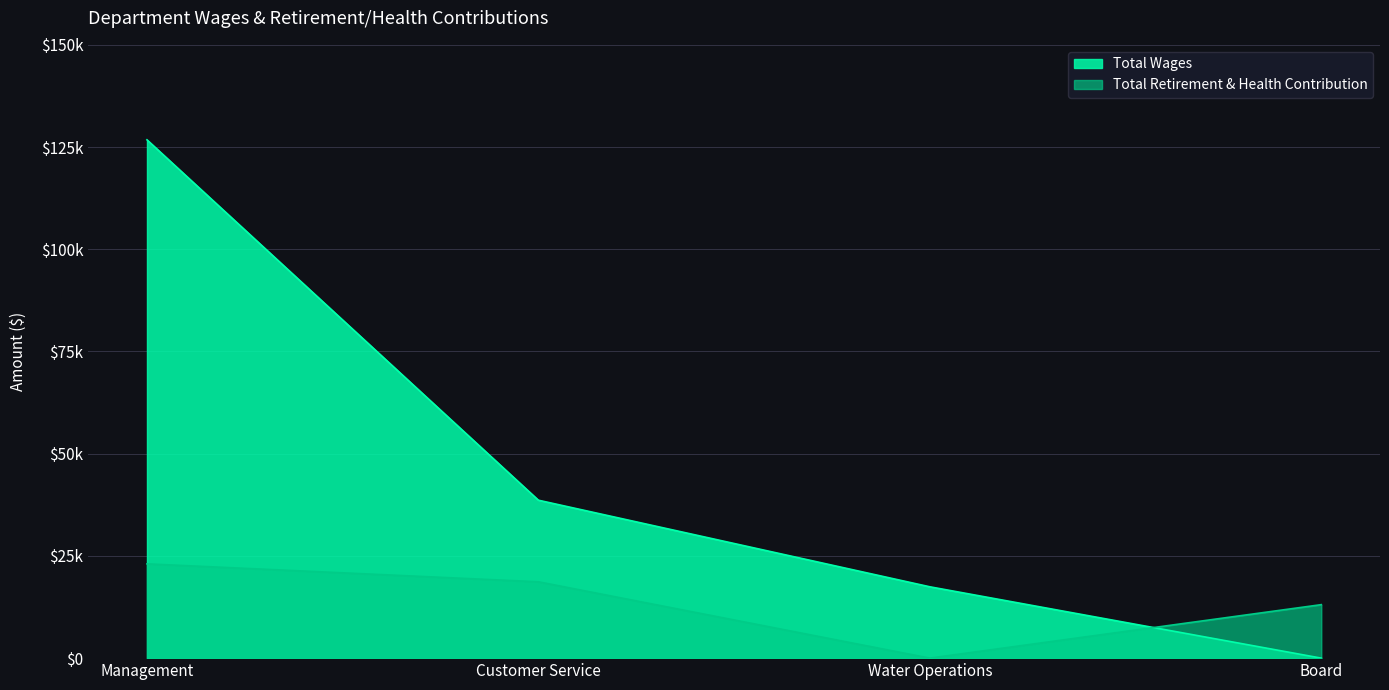

Reading right to left, extract all data points from this chart.

Total Wages: Board=0	Water Operations=17447	Customer Service=38626	Management=126770
Total Retirement & Health Contribution: Board=13081	Water Operations=0	Customer Service=18668	Management=23055